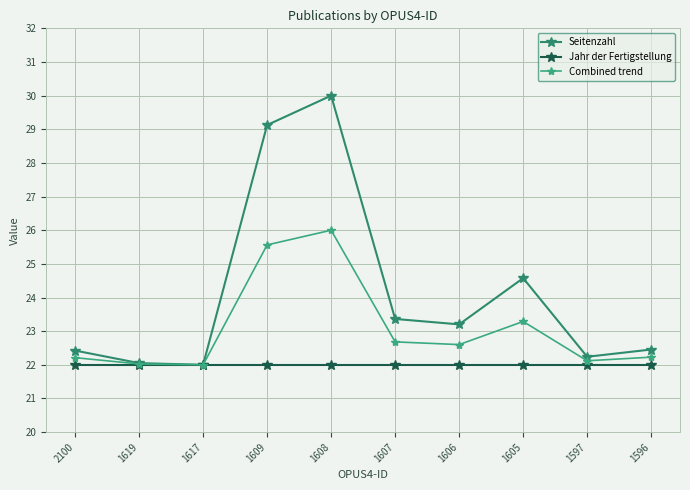

At which category does the chart reach its minimum across all series?

1617